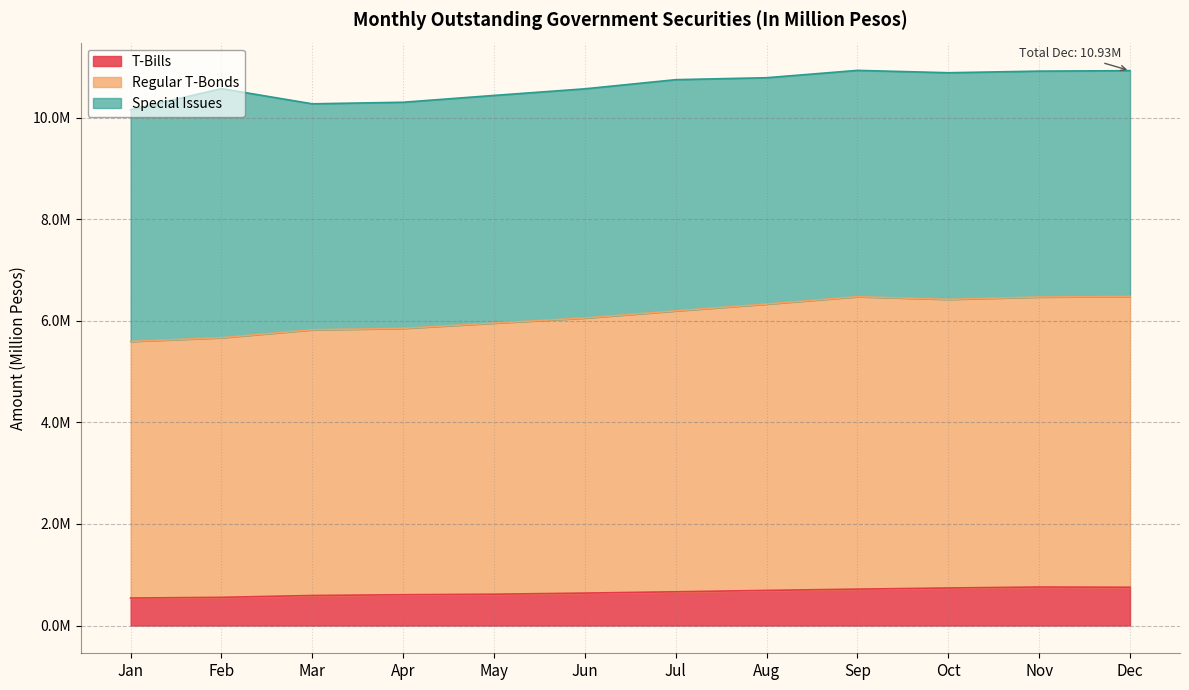

Between Feb and Mar, which is larger?

Mar